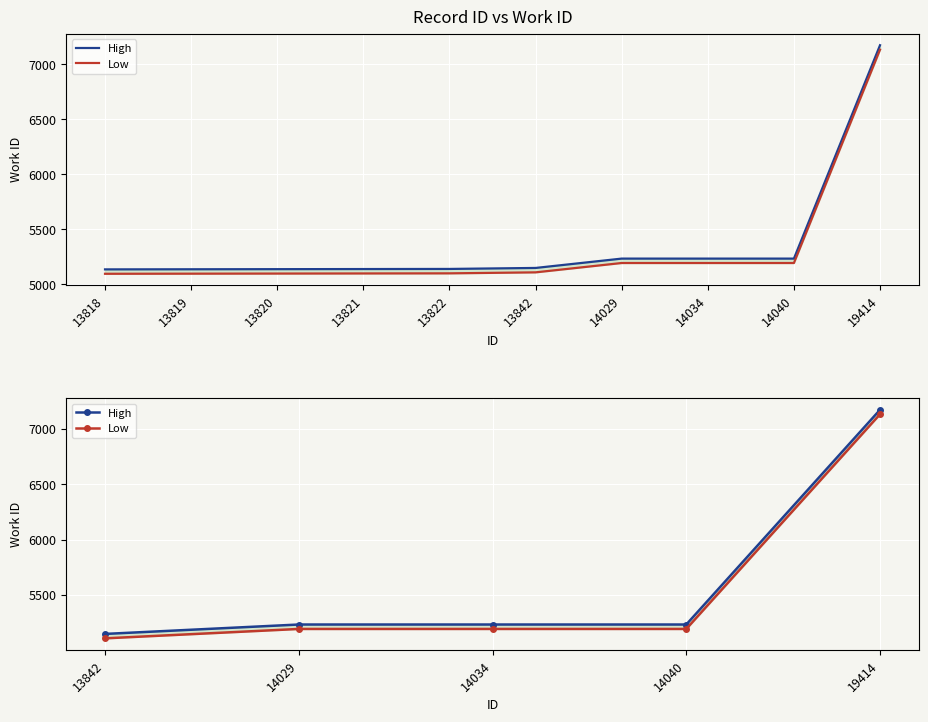

Which series has the largest range (max minus min)?

High